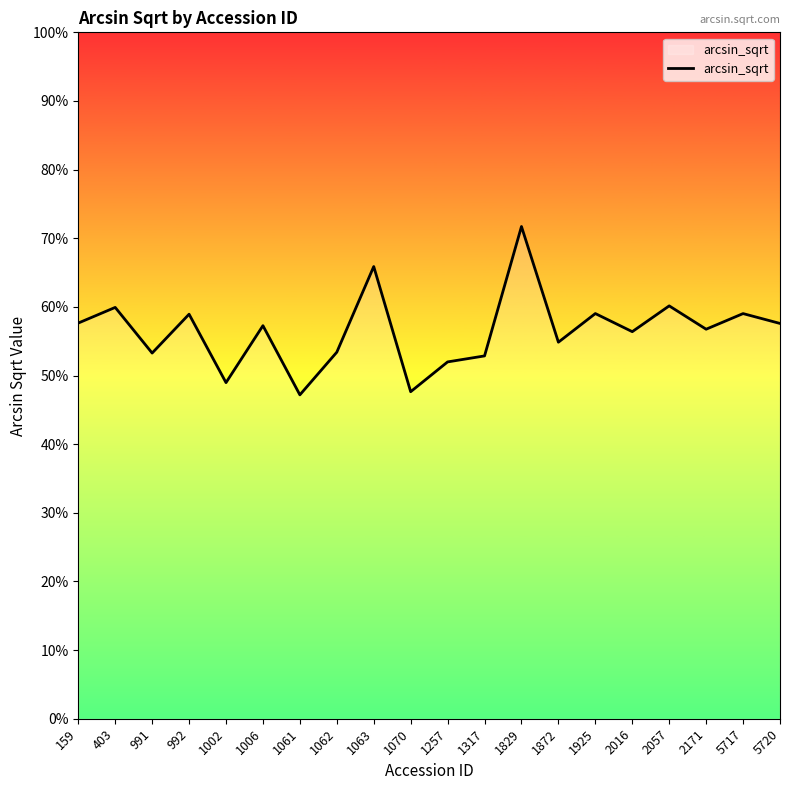

What is the average value?

0.6